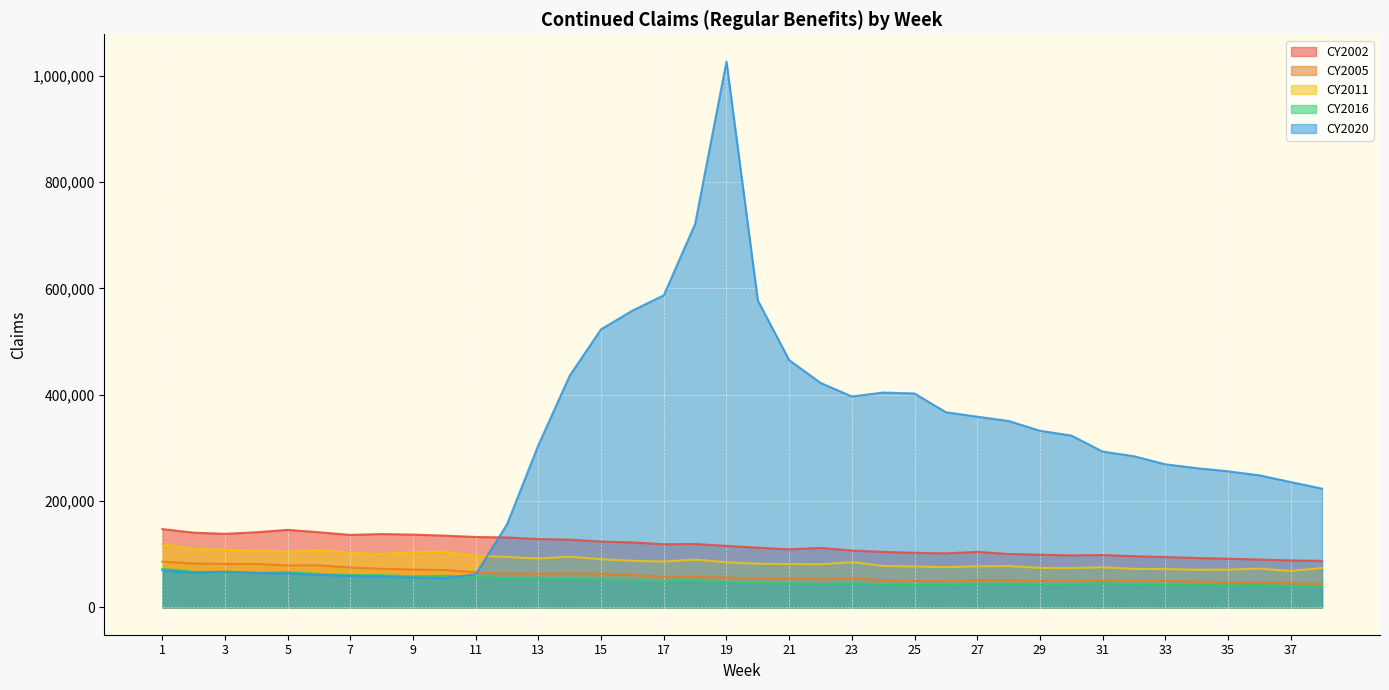

At how many categories does at least one series exceed 560292?

4